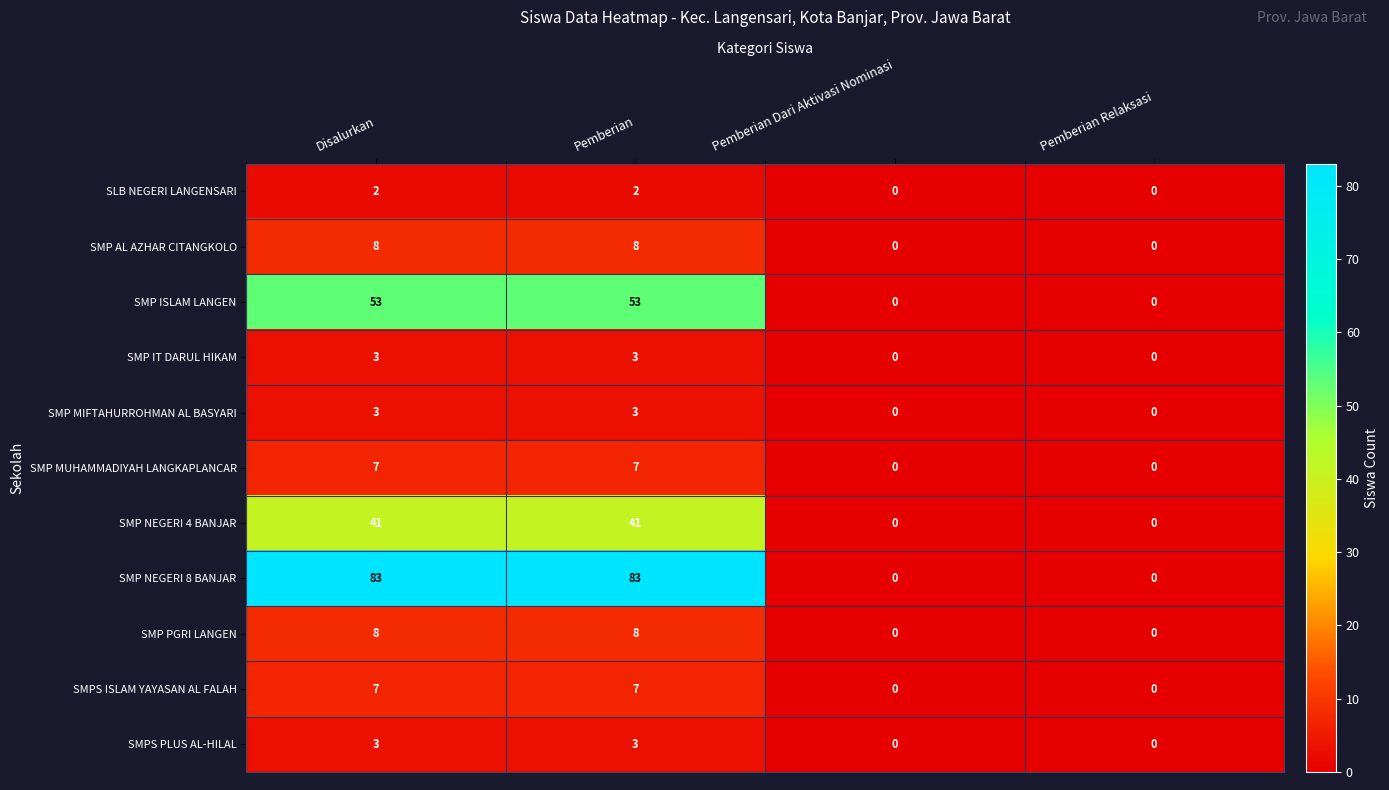

What is the maximum value for SMP IT DARUL HIKAM?

3